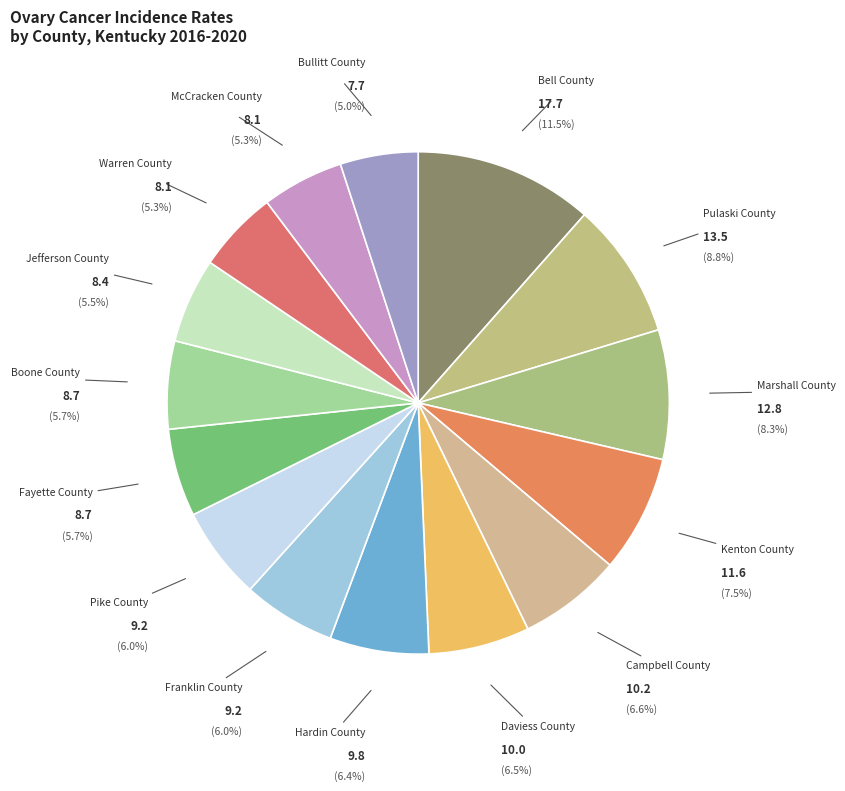

What is the ratio of the value at Marshall County to the value at Franklin County?

1.4